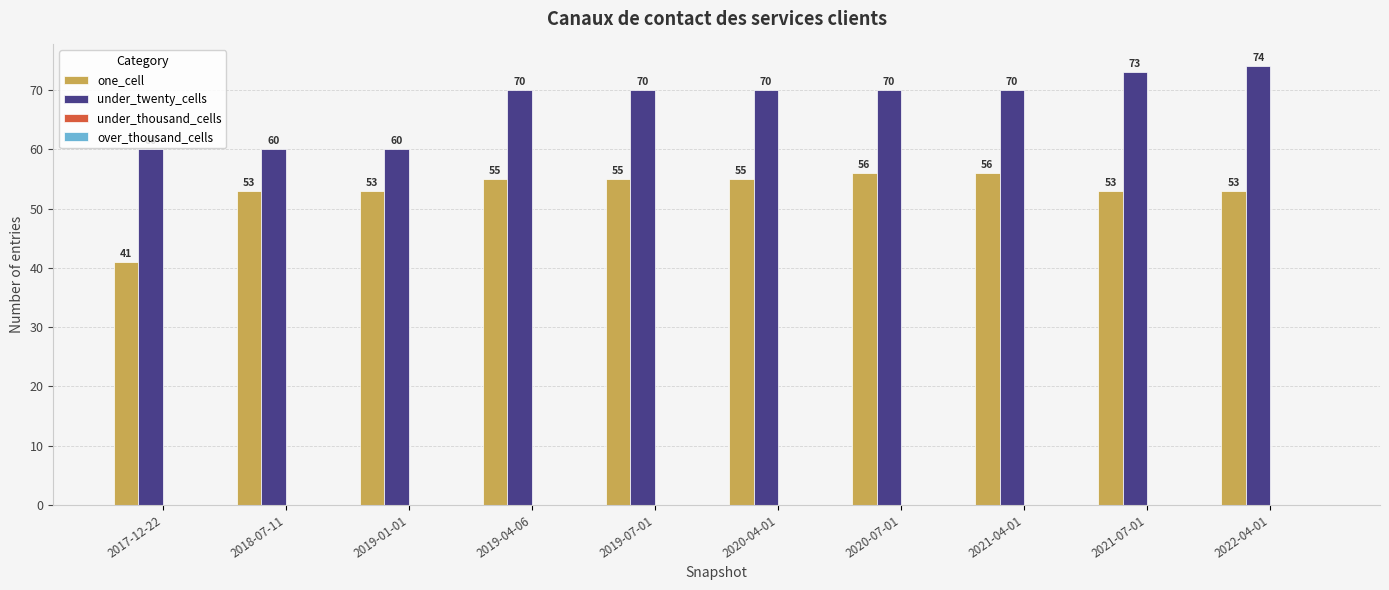

What is the label of the 10th bar from the right?

2017-12-22